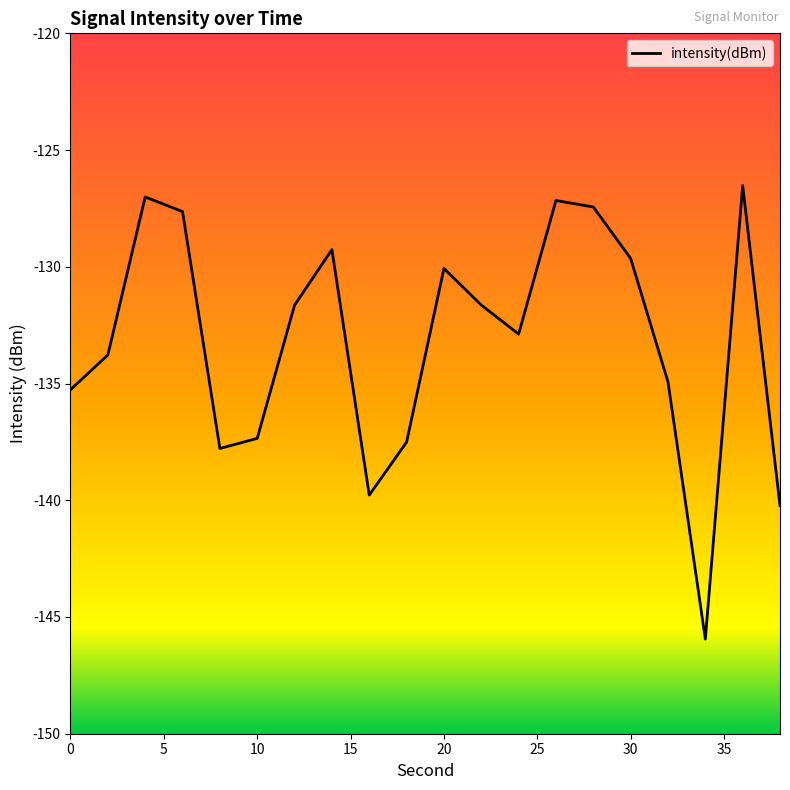

What is the difference between the maximum and minimum values?

19.4